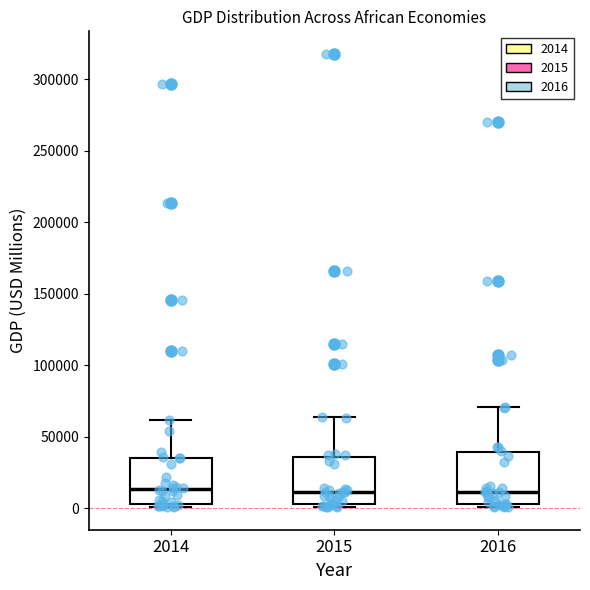

Reading left to right, transcribe this box plot: for each box, give where its median line is, the range the box spans, and where its two whiskers end, as read against the y-axis. The values are not printed on the chart, so give them approximately, as read against the axis.

2014: median 15000, box 5000 to 35000, whiskers 0 to 60000
2015: median 10000, box 5000 to 35000, whiskers 0 to 65000
2016: median 10000, box 5000 to 40000, whiskers 0 to 70000